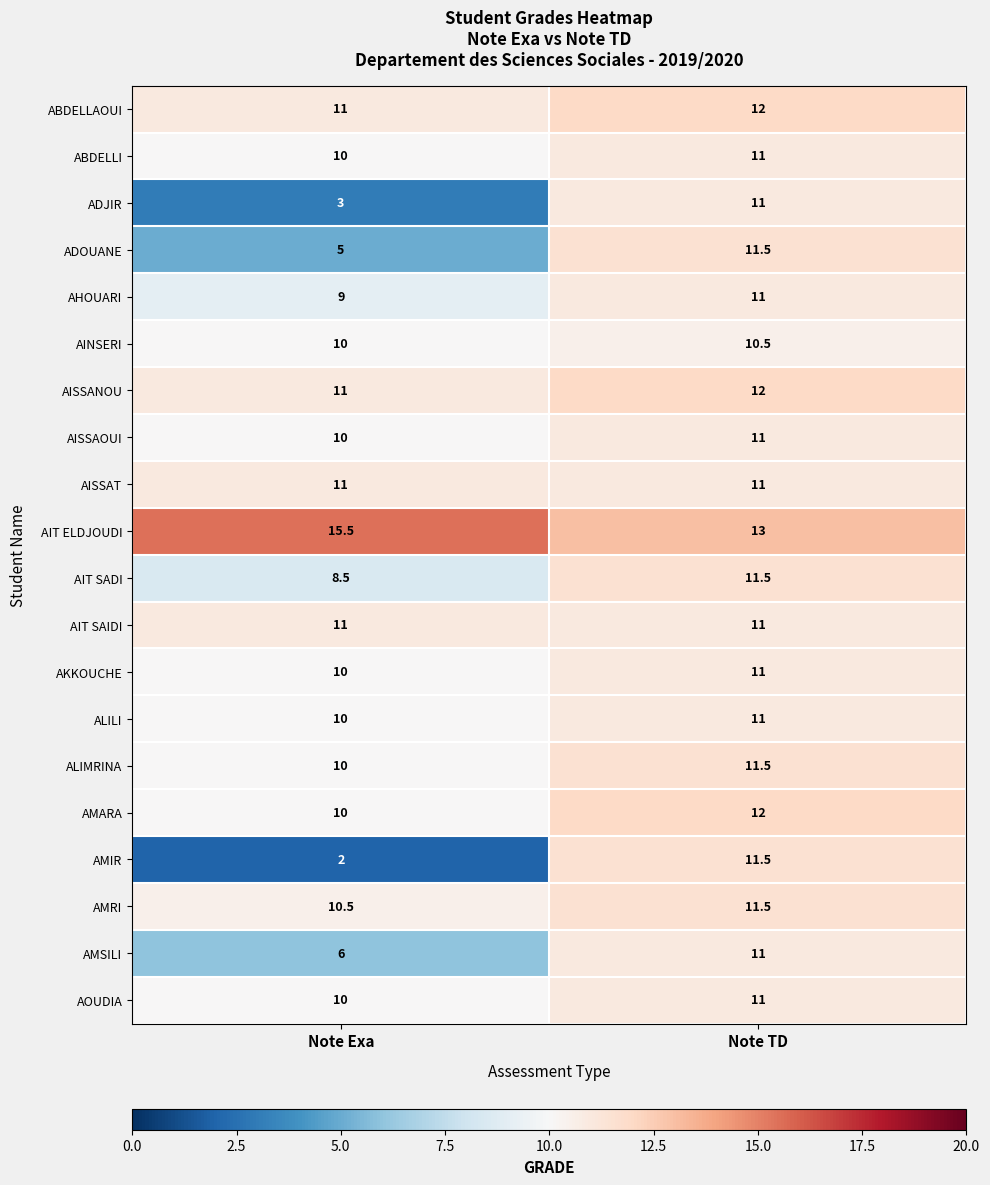

What is the average value of the AMARA series?

11.0